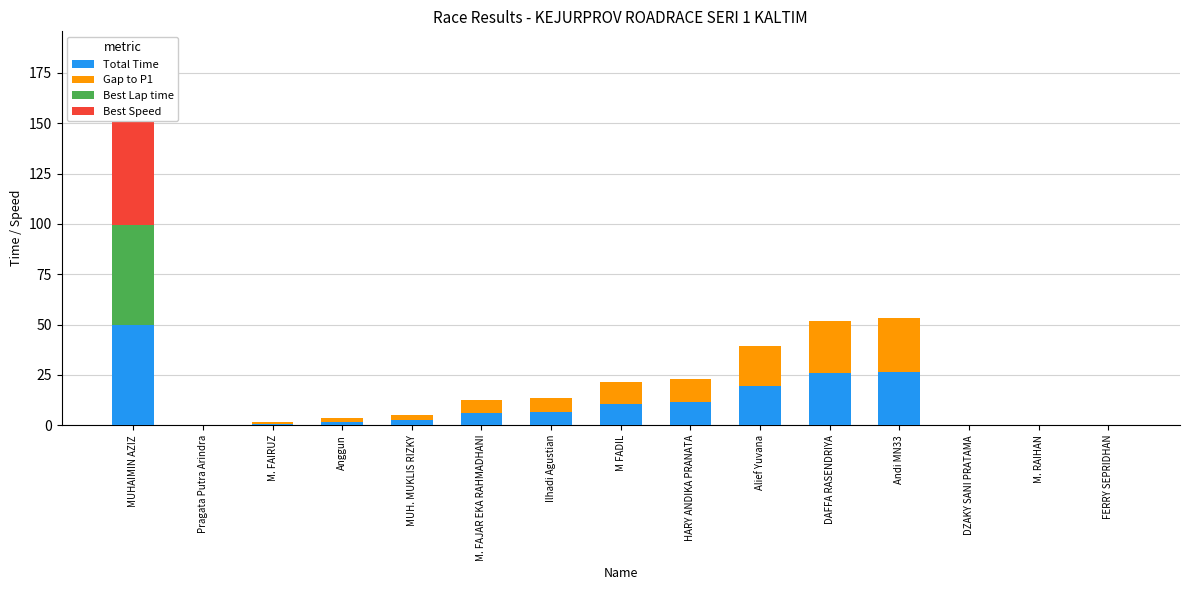

Is it true that Best Speed equals -41.9 at M. FAJAR EKA RAHMADHANI?

False